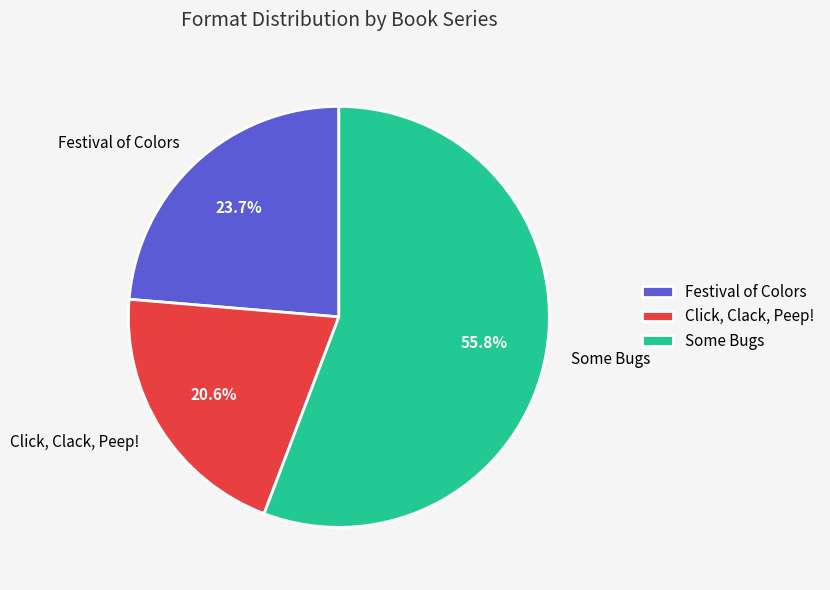

To the nearest percent, what is the difference between the Festival of Colors and Some Bugs slice percentages?

32%